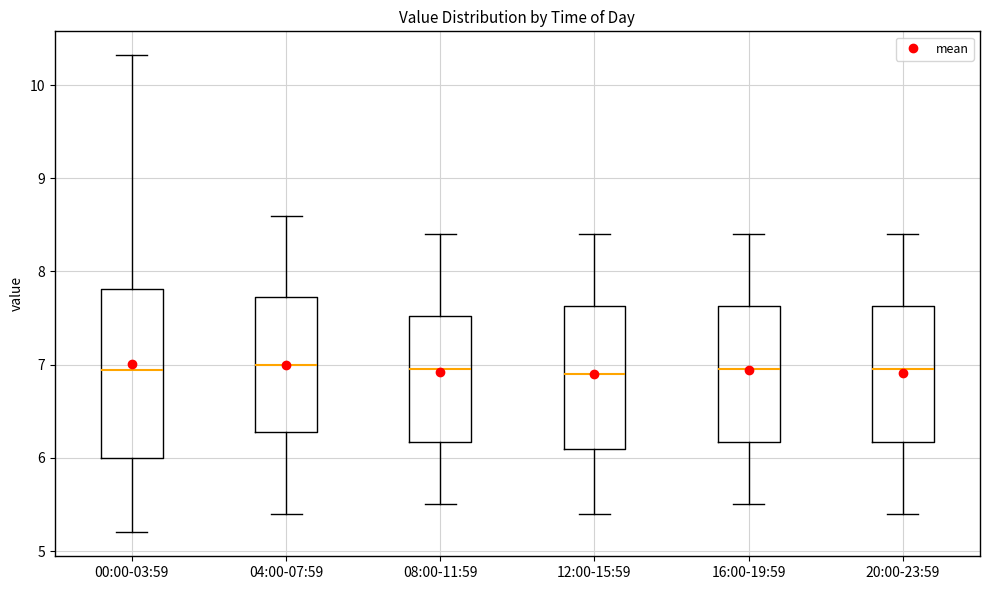

Where does the lower whisker of the box for 08:00-11:59 end on the y-axis? The values are not printed on the chart, so give them approximately, as read against the axis.

5.5